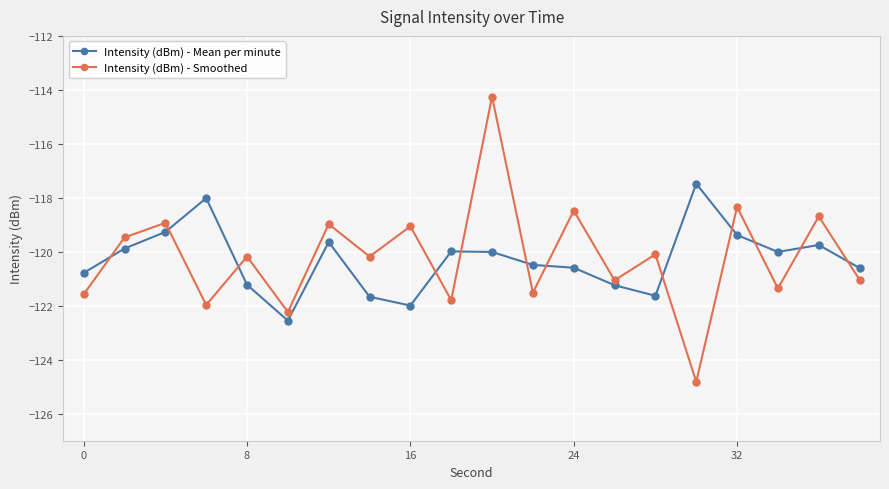

True or false: Intensity (dBm) - Mean per minute and Intensity (dBm) - Smoothed cross at least once.

True